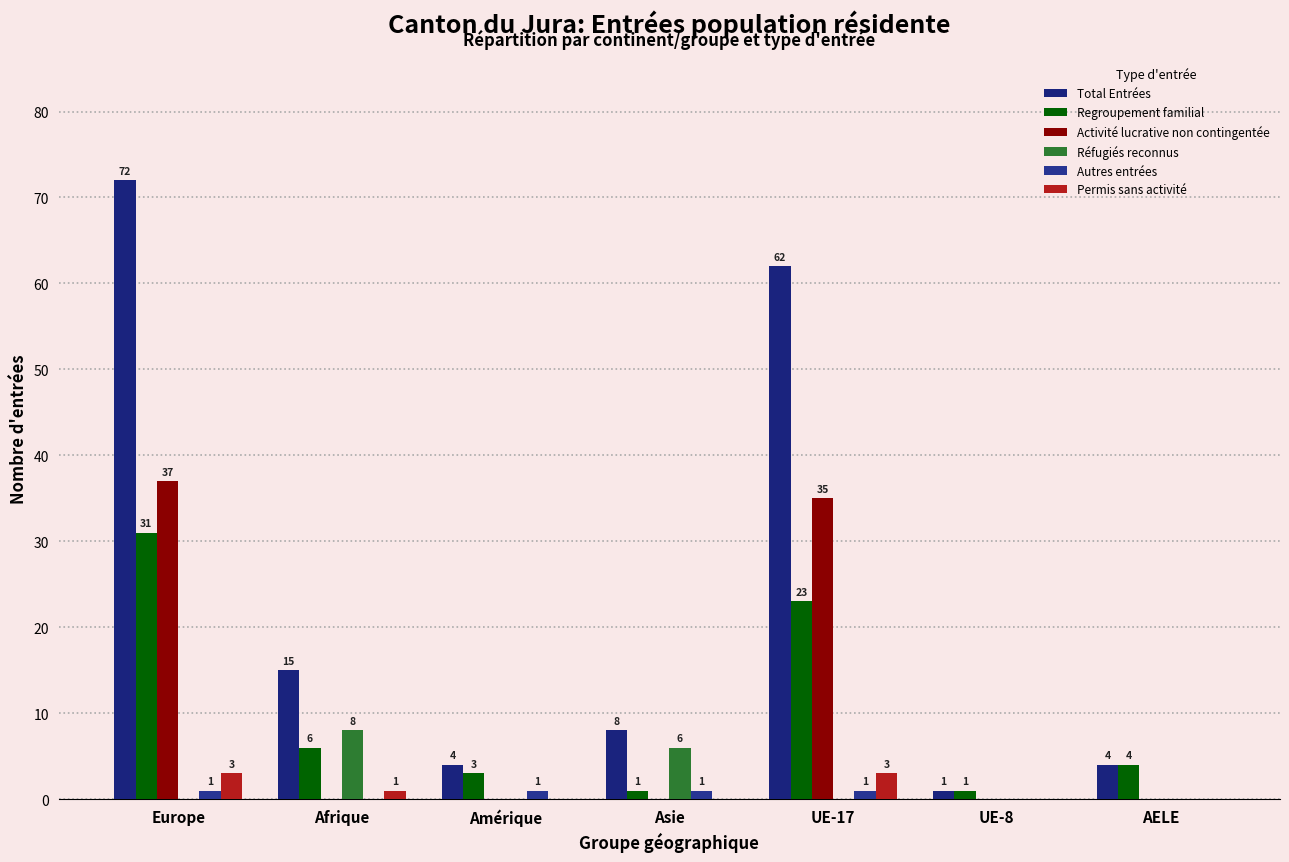

Is it true that Activité lucrative non contingentée equals 0 at AELE?

True